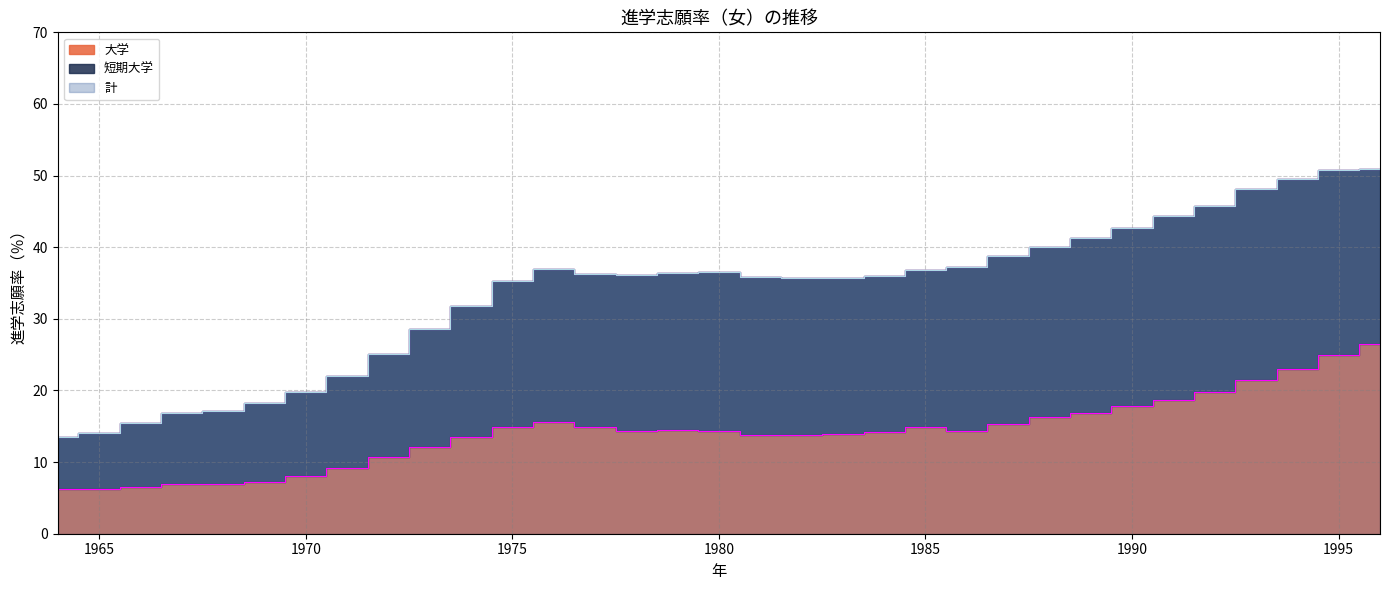

True or false: 計 and 大学 cross at least once.

False